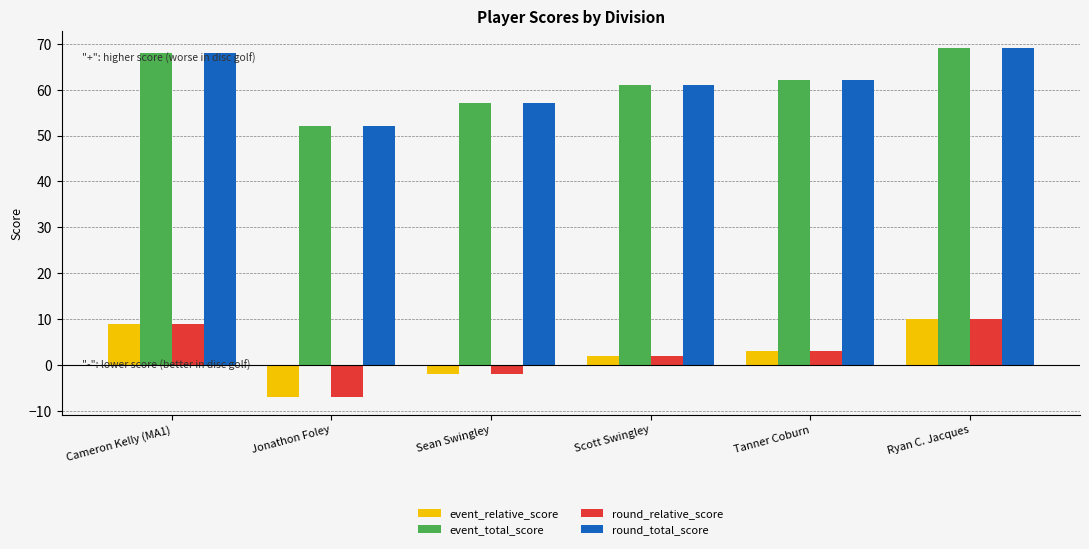

Read the event_total_score value at Tanner Coburn, to the nearest 5.

60